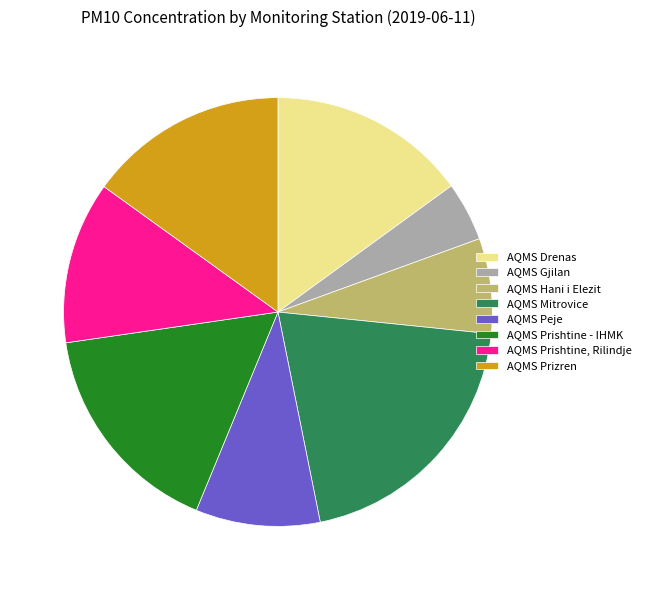

Which has a higher value, AQMS Prishtine - IHMK or AQMS Hani i Elezit?

AQMS Prishtine - IHMK